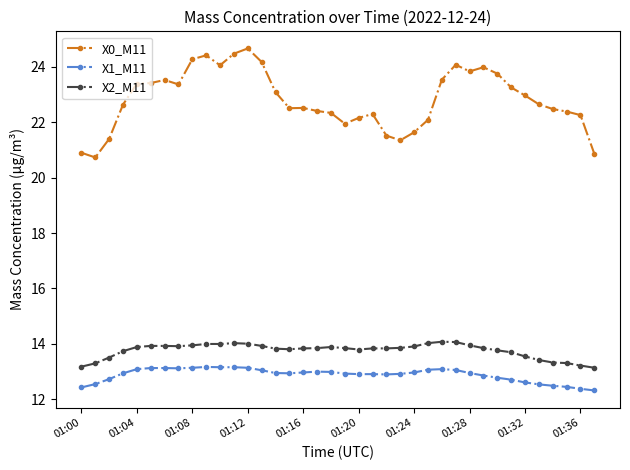

At how many categories does at least one series exceed 20?

38